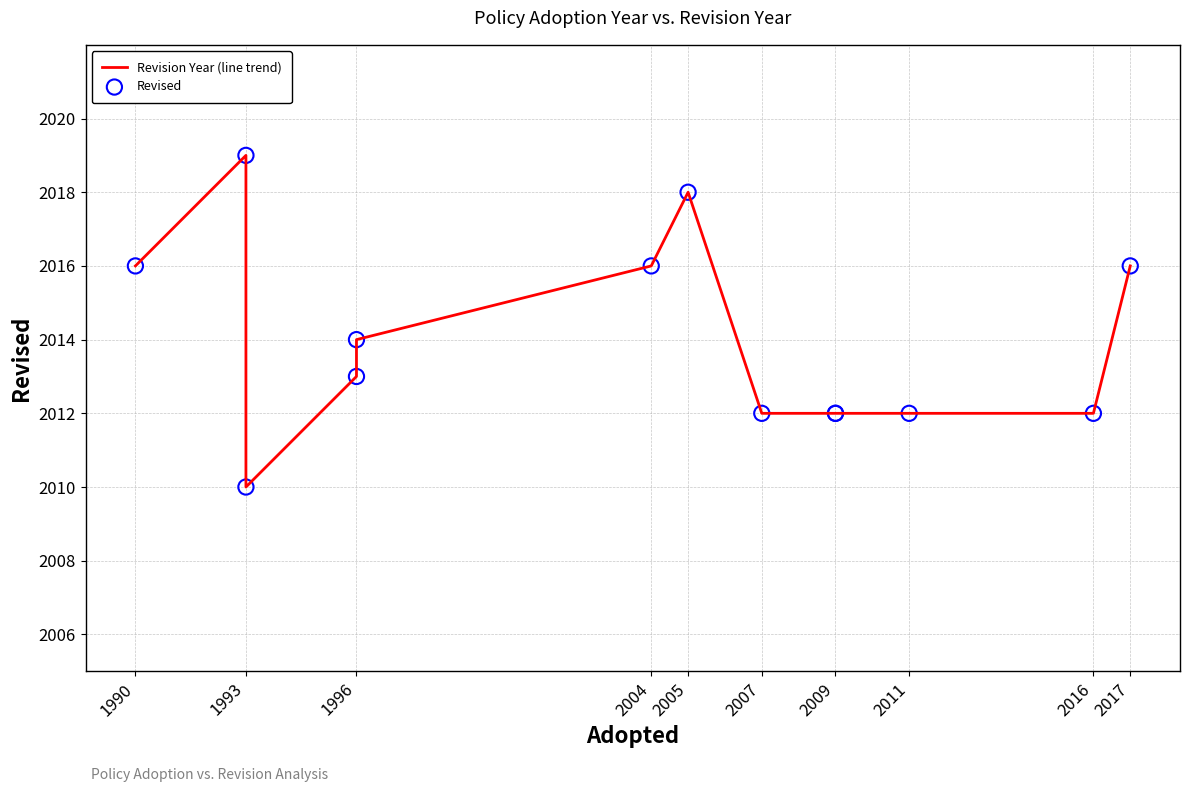

Which series has the largest Y range (max minus min)?

Revision Year (line trend)